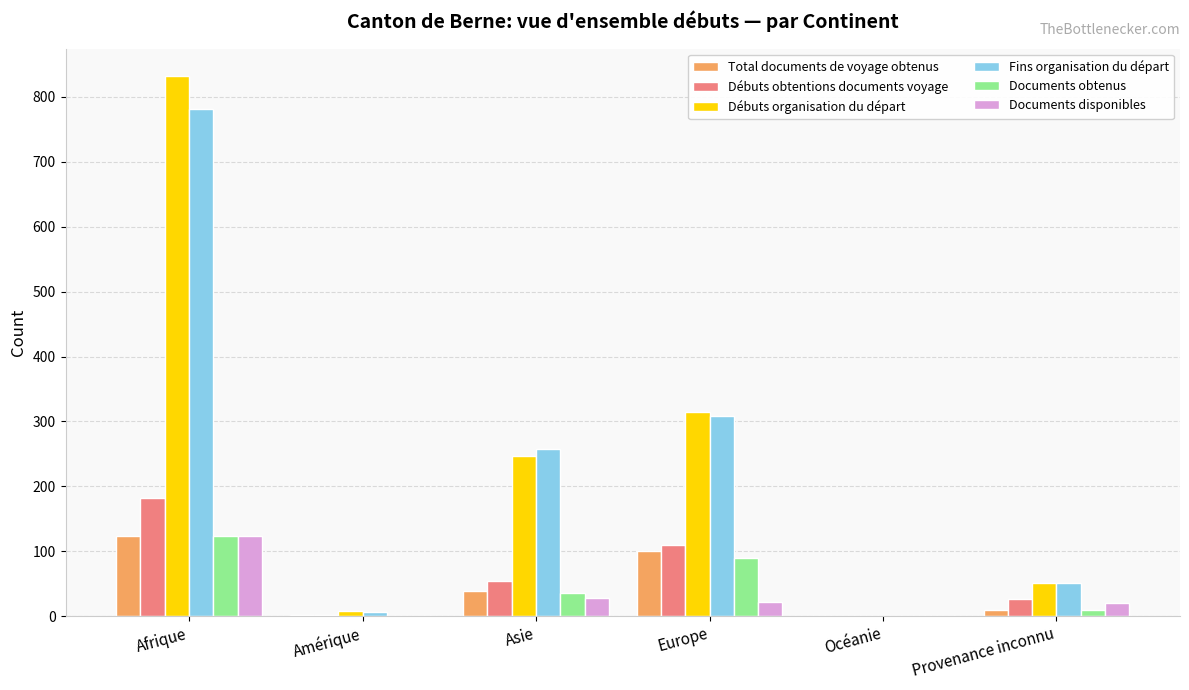

Between Asie and Océanie, which series saw the biggest shift?

Fins organisation du départ